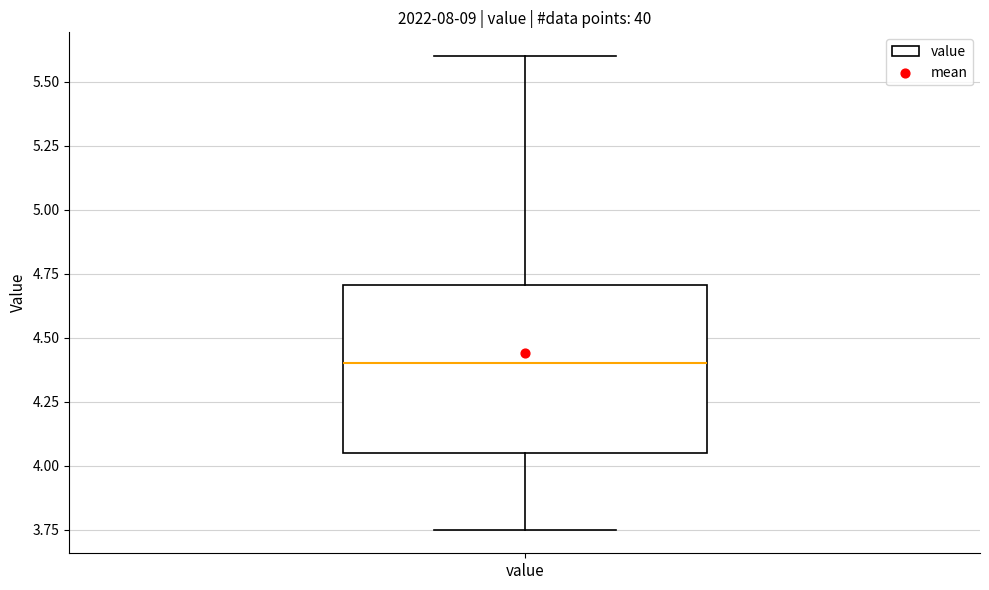

Transcribe this box plot: give where the median line is, the range the box spans, and where the two whiskers end, as read against the y-axis. The values are not printed on the chart, so give them approximately, as read against the axis.

median 4.40, box 4.05 to 4.70, whiskers 3.75 to 5.60